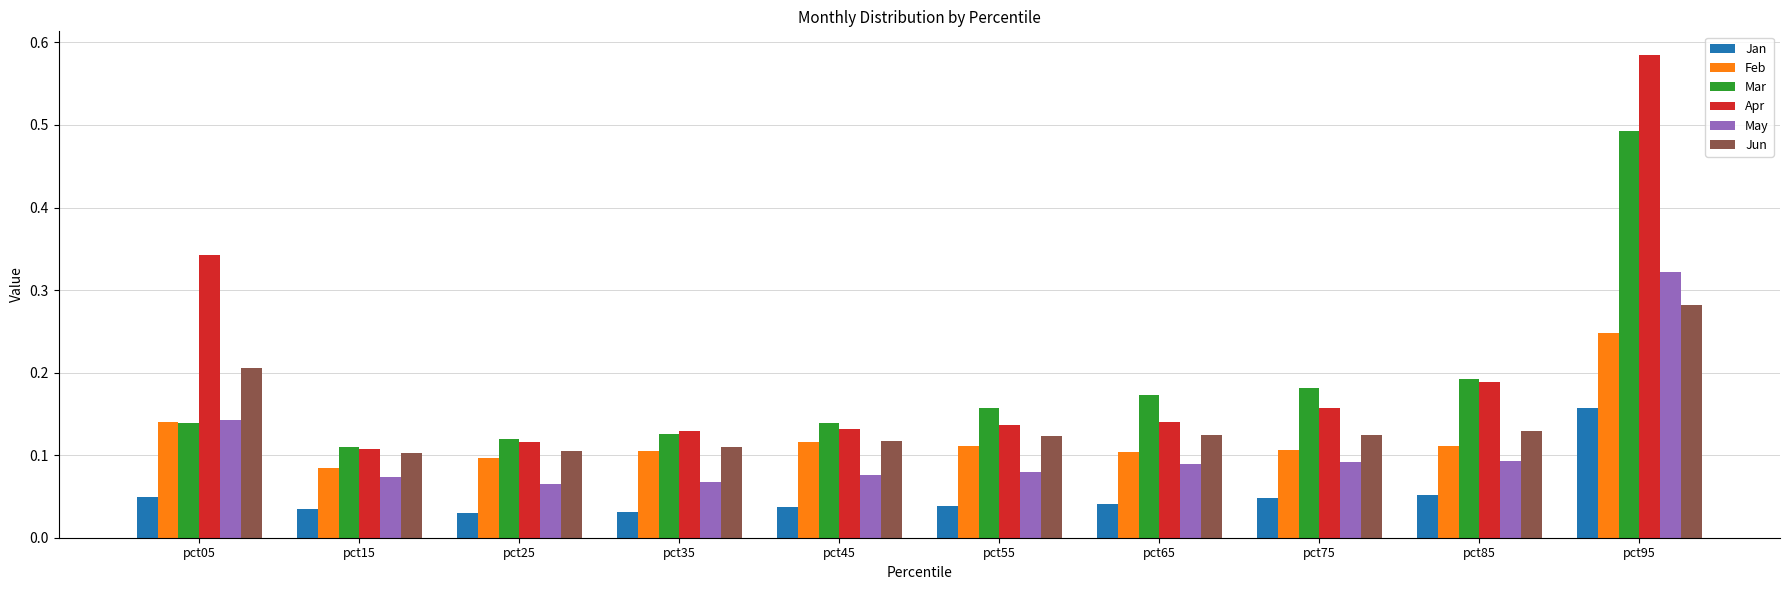

Which category has the highest value in the Mar series?

pct95